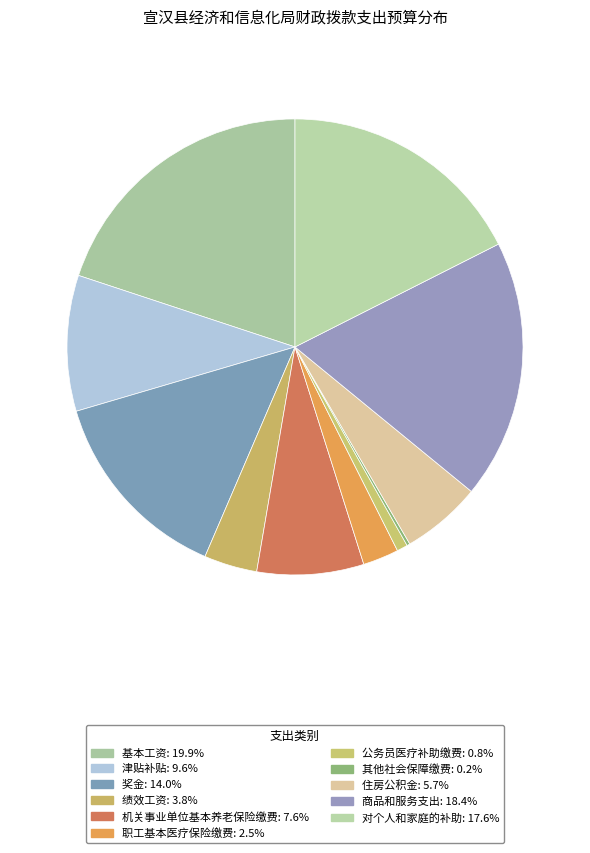

Does 商品和服务支出 account for over 50% of the chart?

No